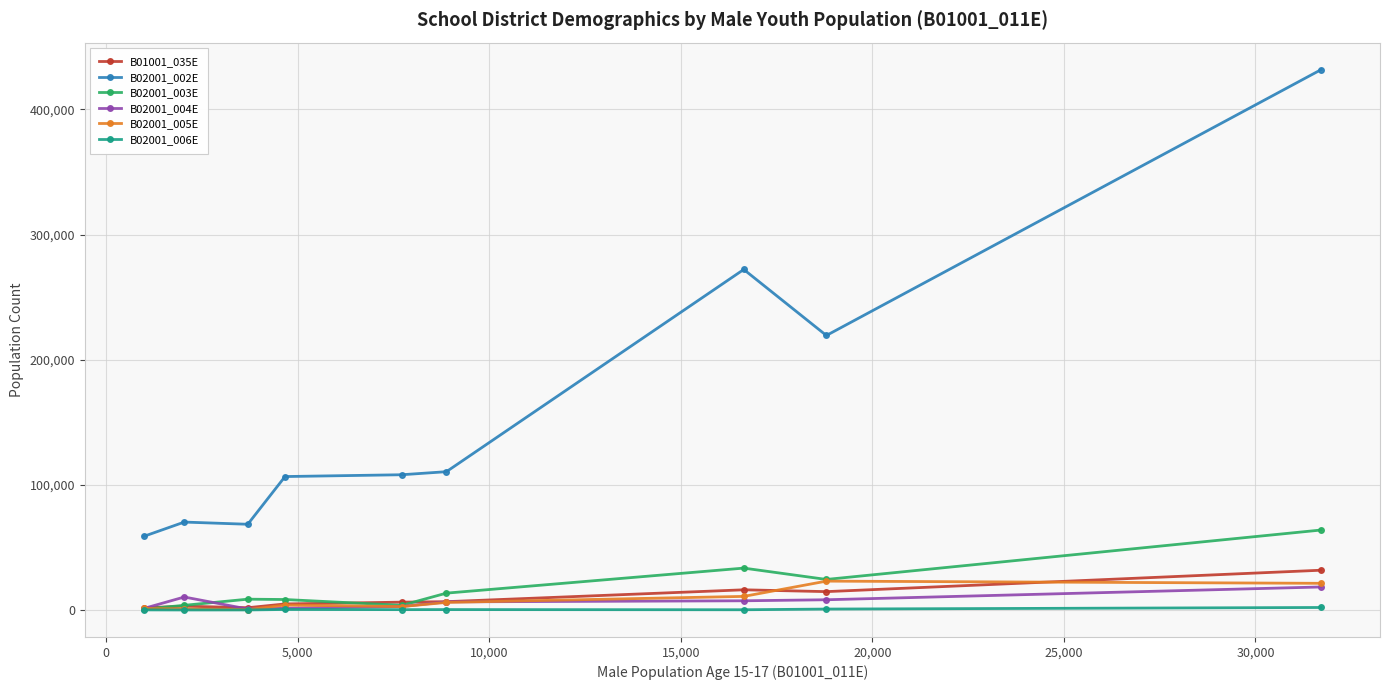

True or false: B02001_003E and B02001_002E cross at least once.

False